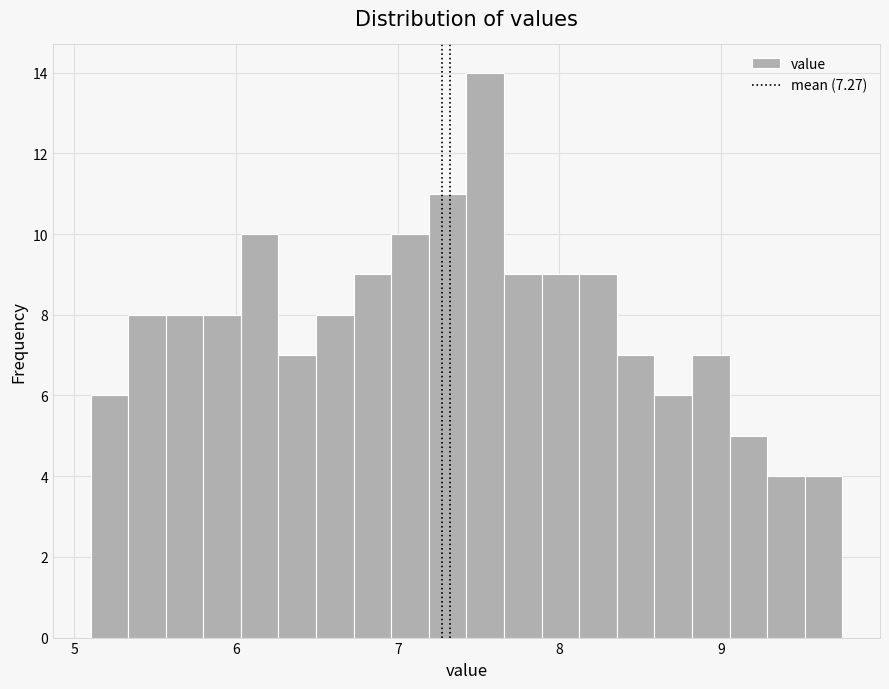

Around what value on the x-axis is the tallest bar? Give the approximate position of its centre, as read against the axis.

7.5